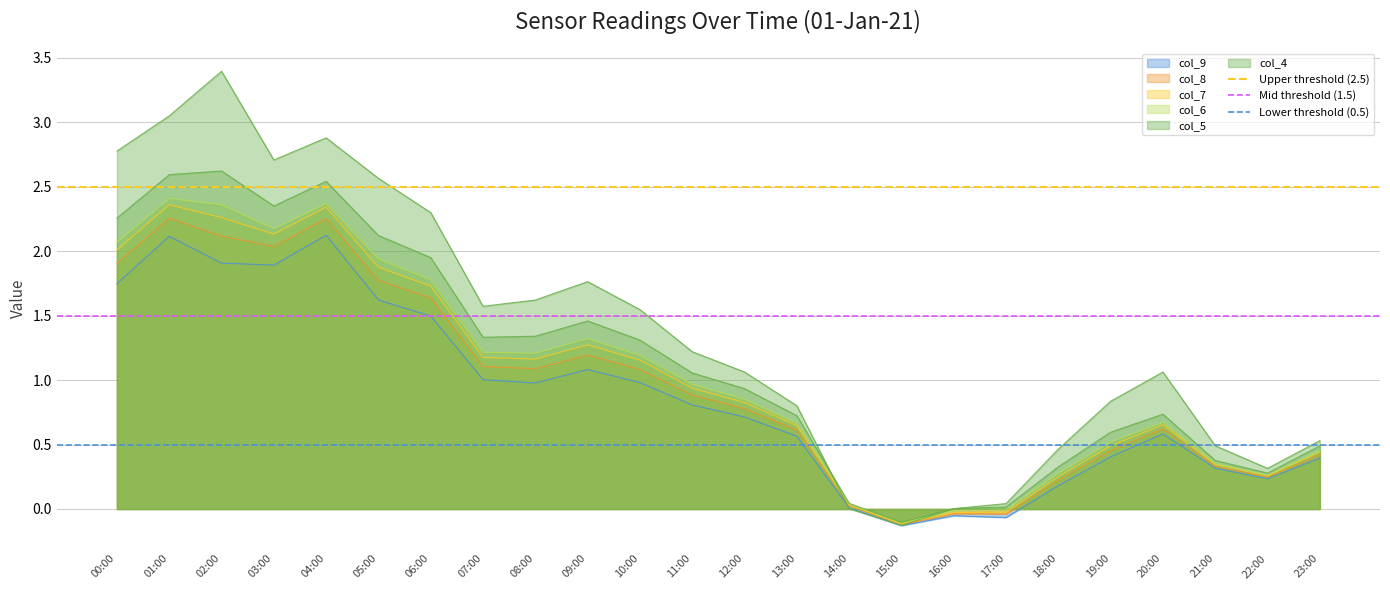

Which category has the lowest value in the Mid threshold (1.5) series?

00:00